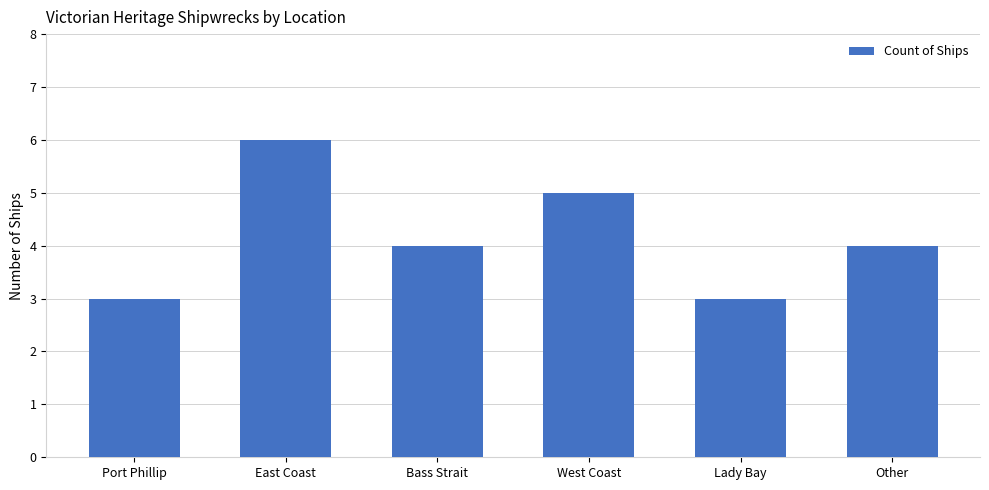

Read the value at Port Phillip.

3